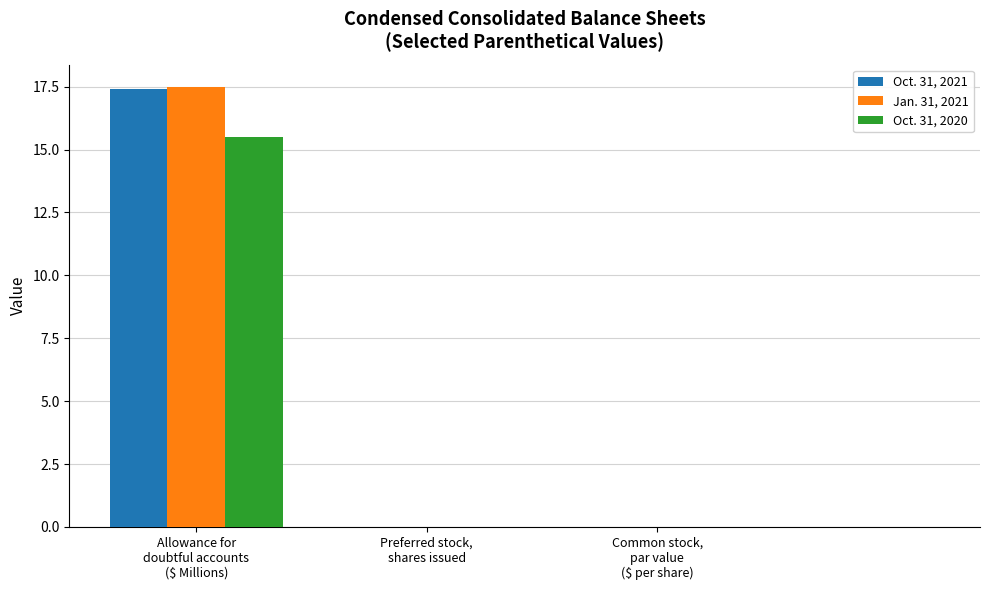

What is the sum of all Oct. 31, 2021 values?

17.4